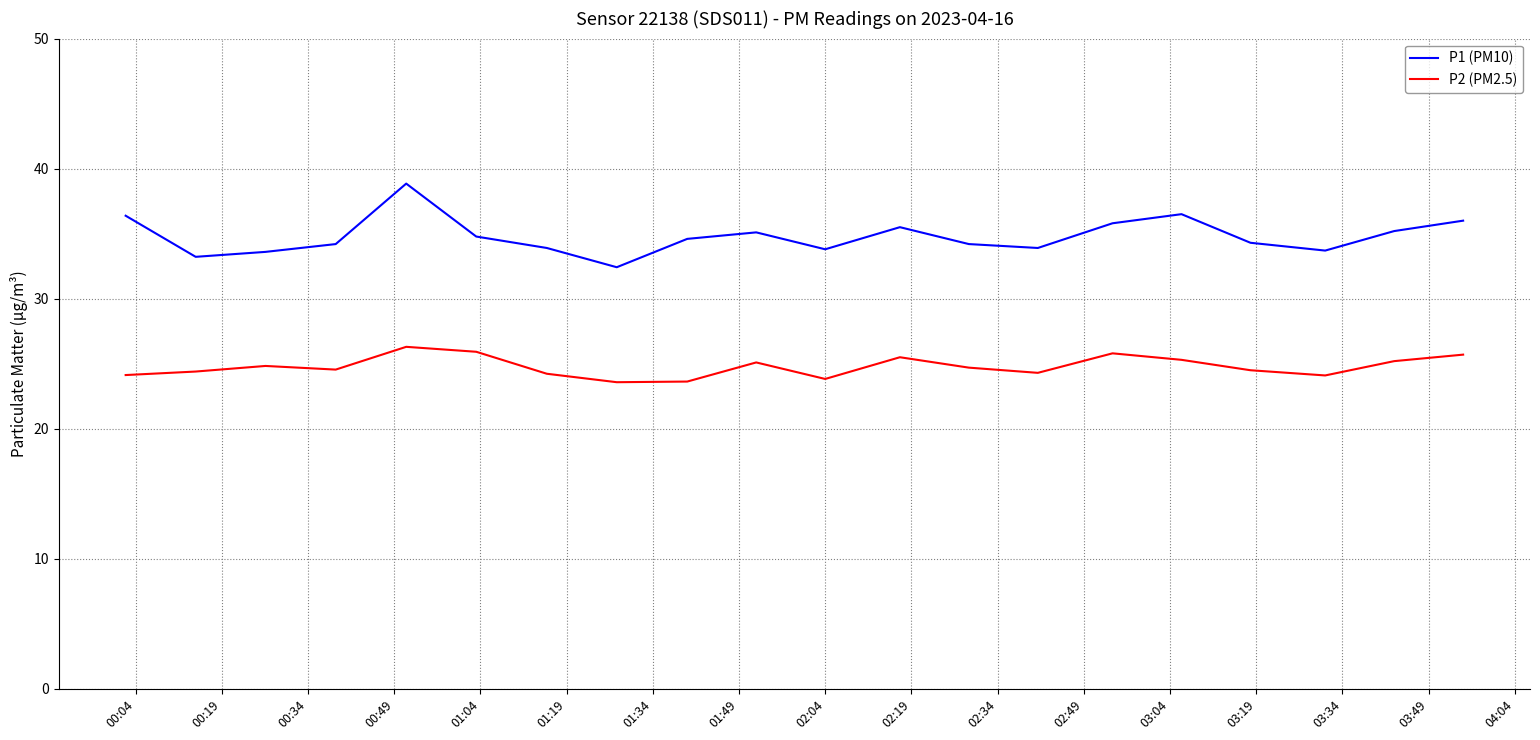

What is the maximum value shown in the chart?

38.9